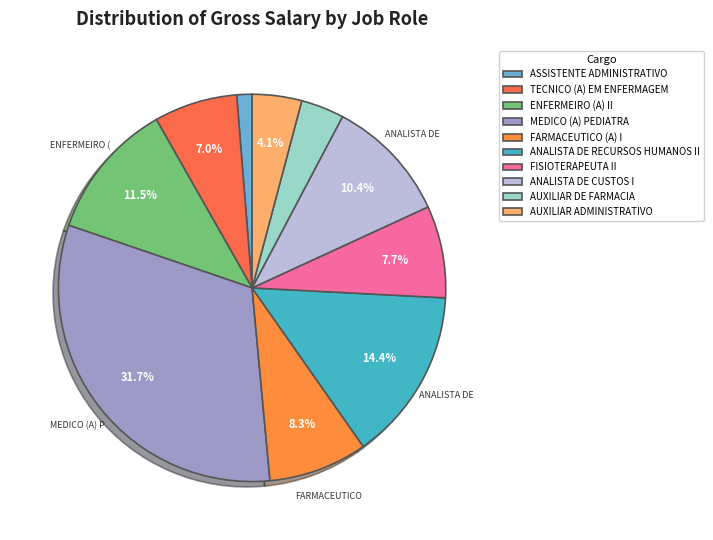

To the nearest percent, what percentage of the pie is ANALISTA DE RECURSOS HUMANOS II?

14%